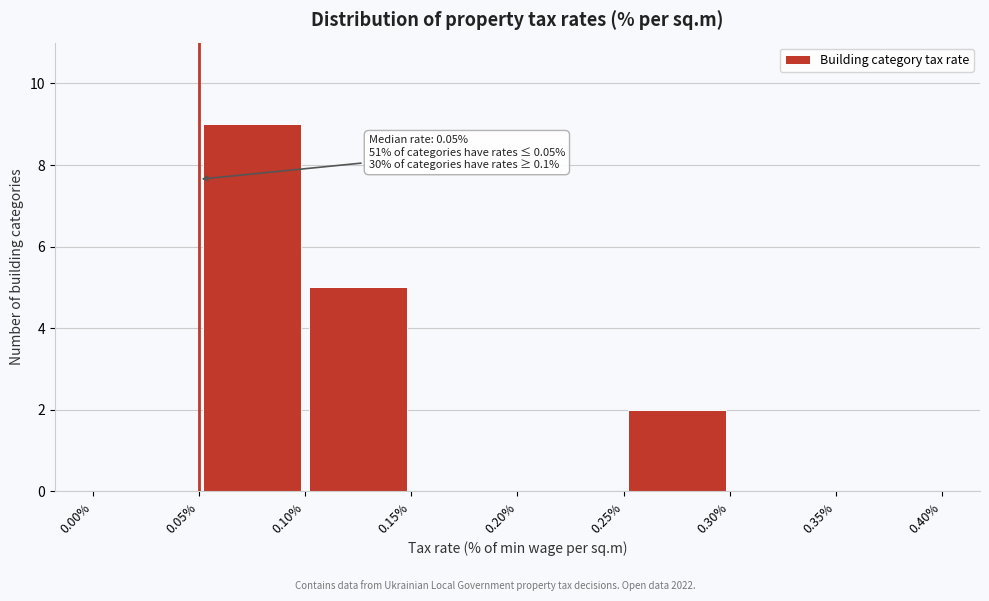

Over which range of the x-axis is the bar tallest?

0.05% to 0.10%